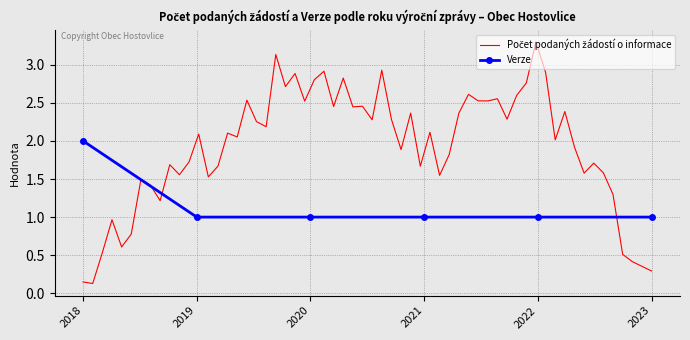

Rank the categories by value from lowest to highest.

2019, 2020, 2021, 2022, 2023, 2018